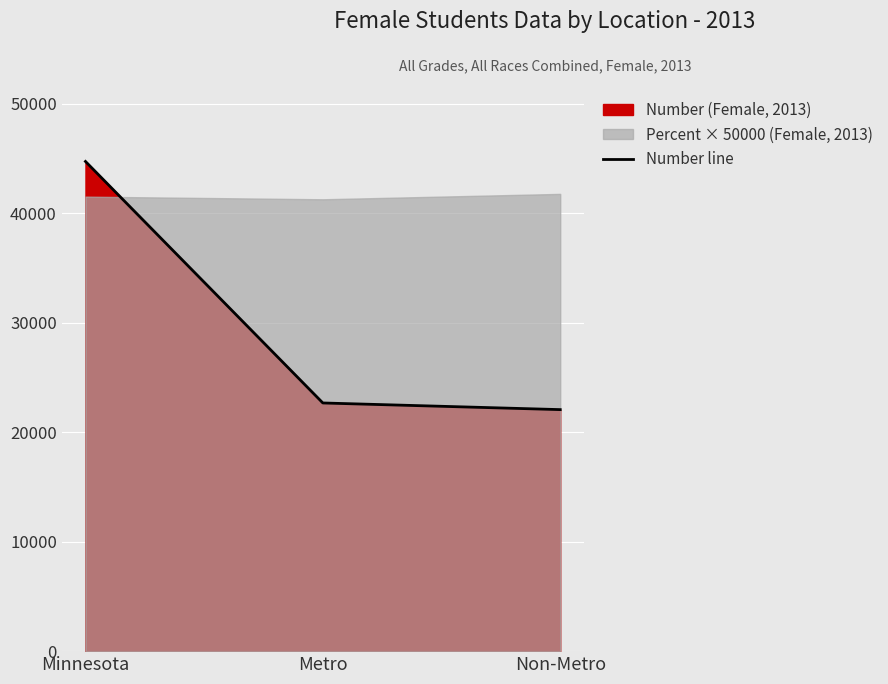

Rank the categories by value from highest to lowest.

Minnesota, Metro, Non-Metro